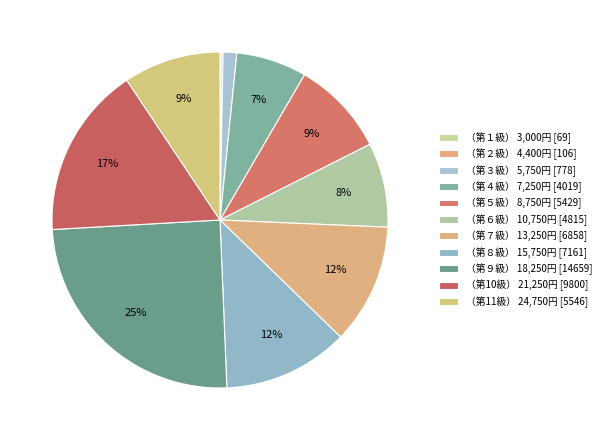

Is （第７級） 13,250円 the majority of the pie?

No